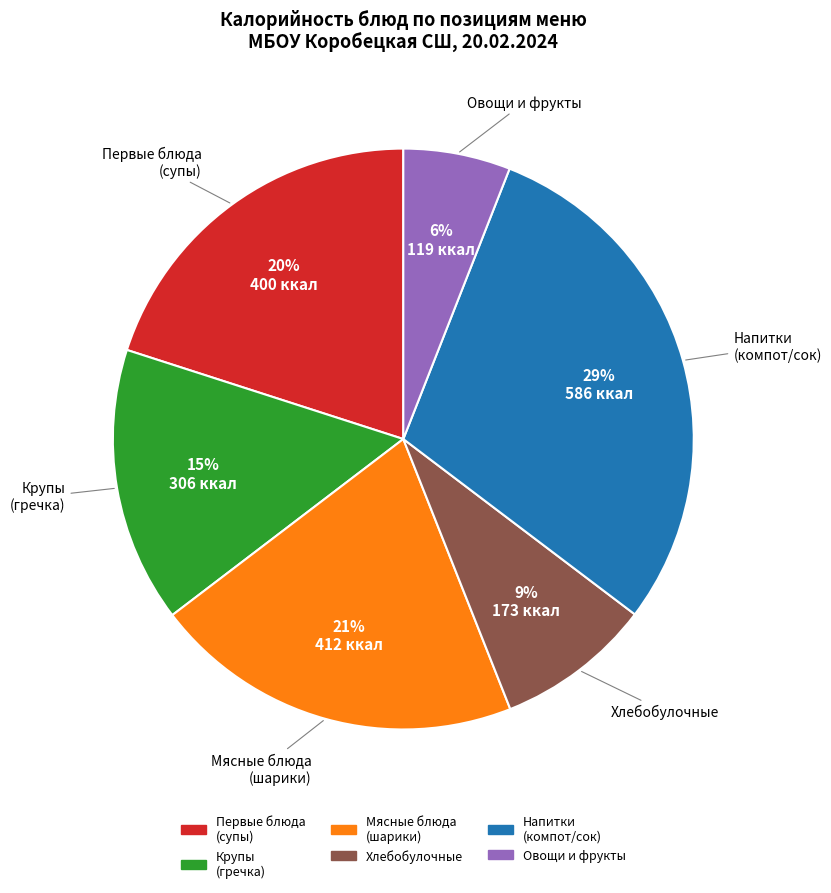

To the nearest percent, what is the difference between the largest and smallest slice percentages?

23%